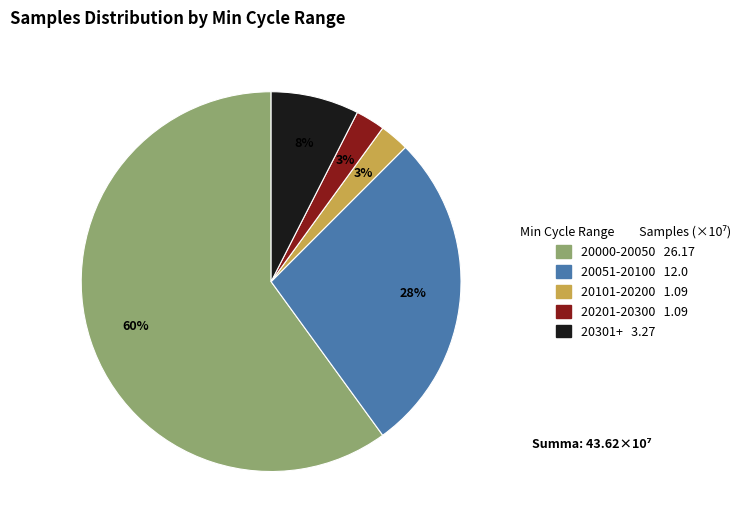

To the nearest percent, what is the average slice percentage?

20%